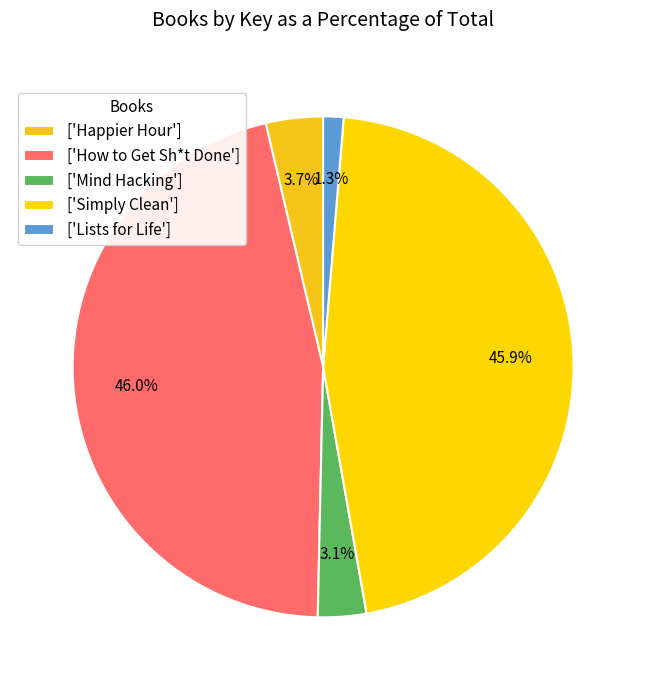

Is there any slice that represents more than half of the pie?

No